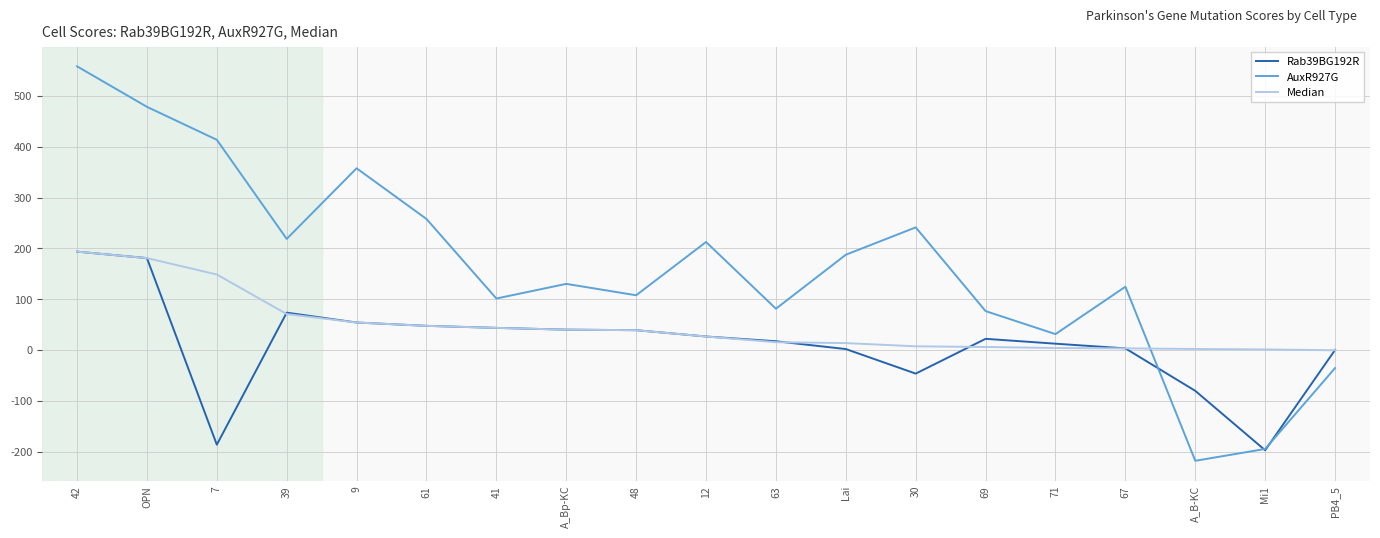

What is the minimum value for Median?

-0.7